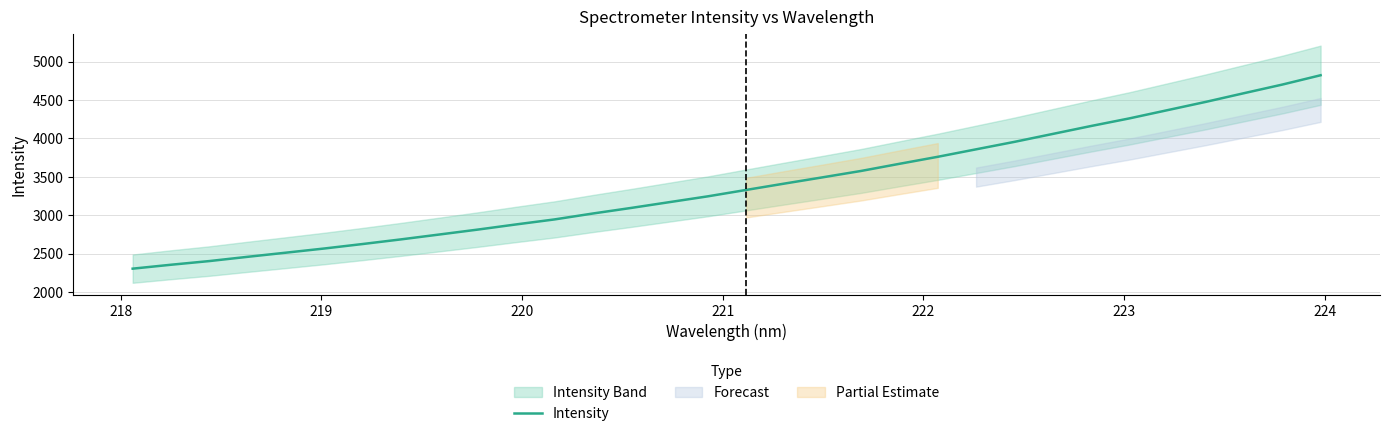

What is the lowest value of the Intensity series?

2302.6